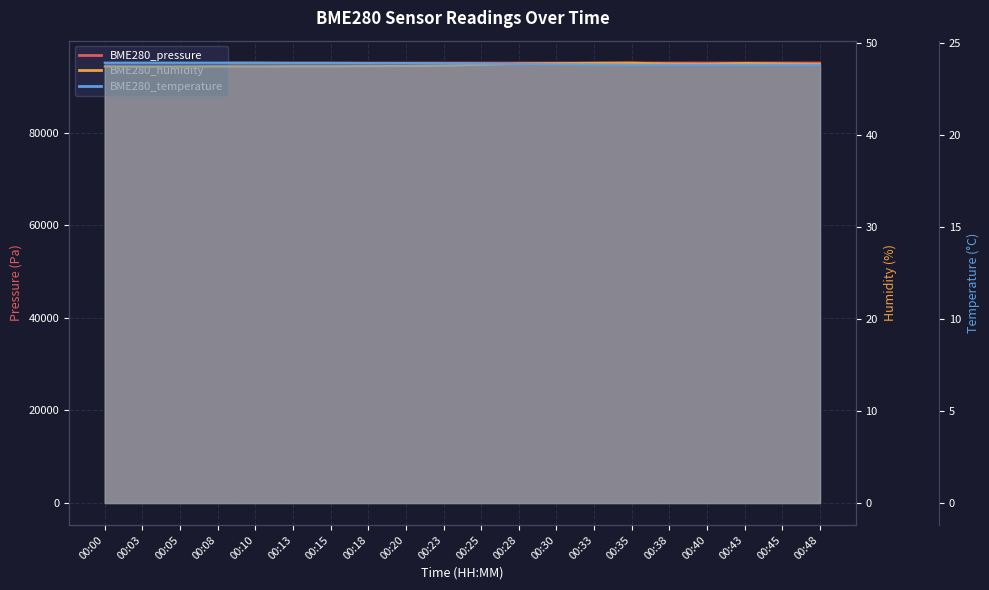

Which series changed the most between 00:03 and 00:38?

BME280_pressure